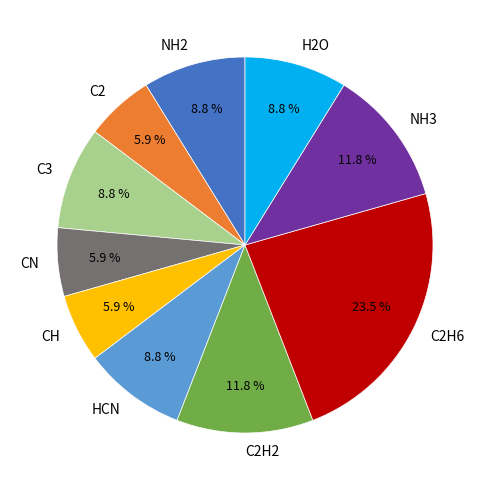

To the nearest percent, what is the combined percentage of NH3 and H2O?

21%